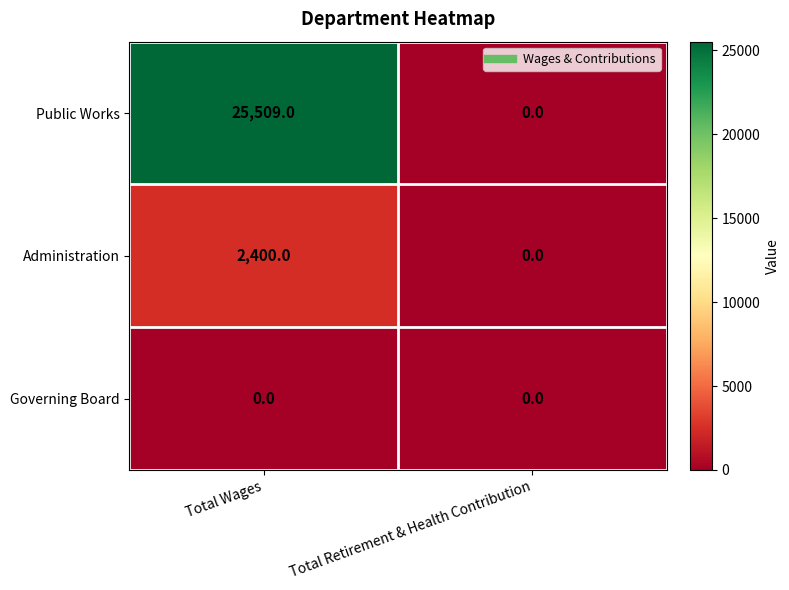

At which label does Administration reach its minimum?

Total Retirement & Health Contribution